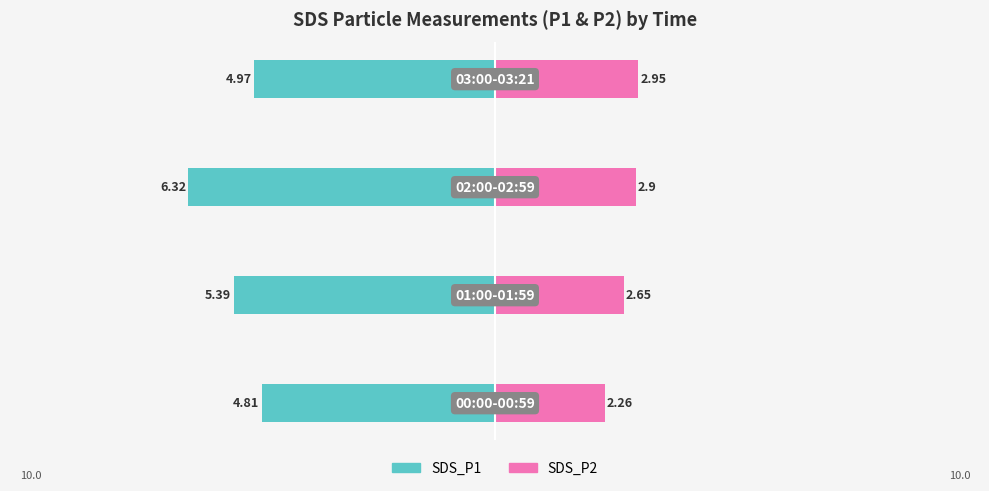

What is the difference between the SDS_P1 values at 1 and 2?

0.9